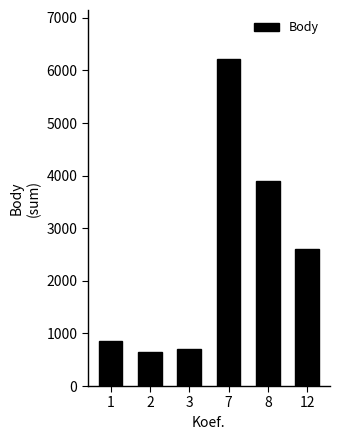

What is the value of the 1st bar from the left?

859